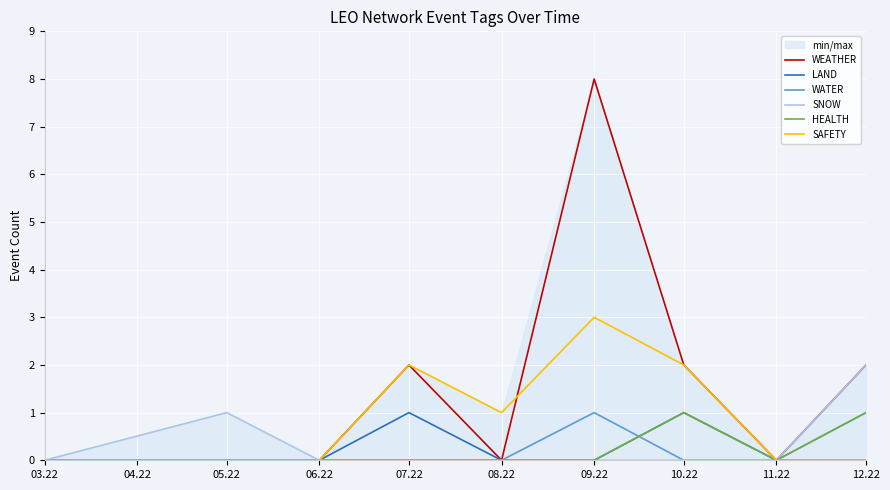

What is the difference between the maximum and minimum values in the SAFETY series?

3